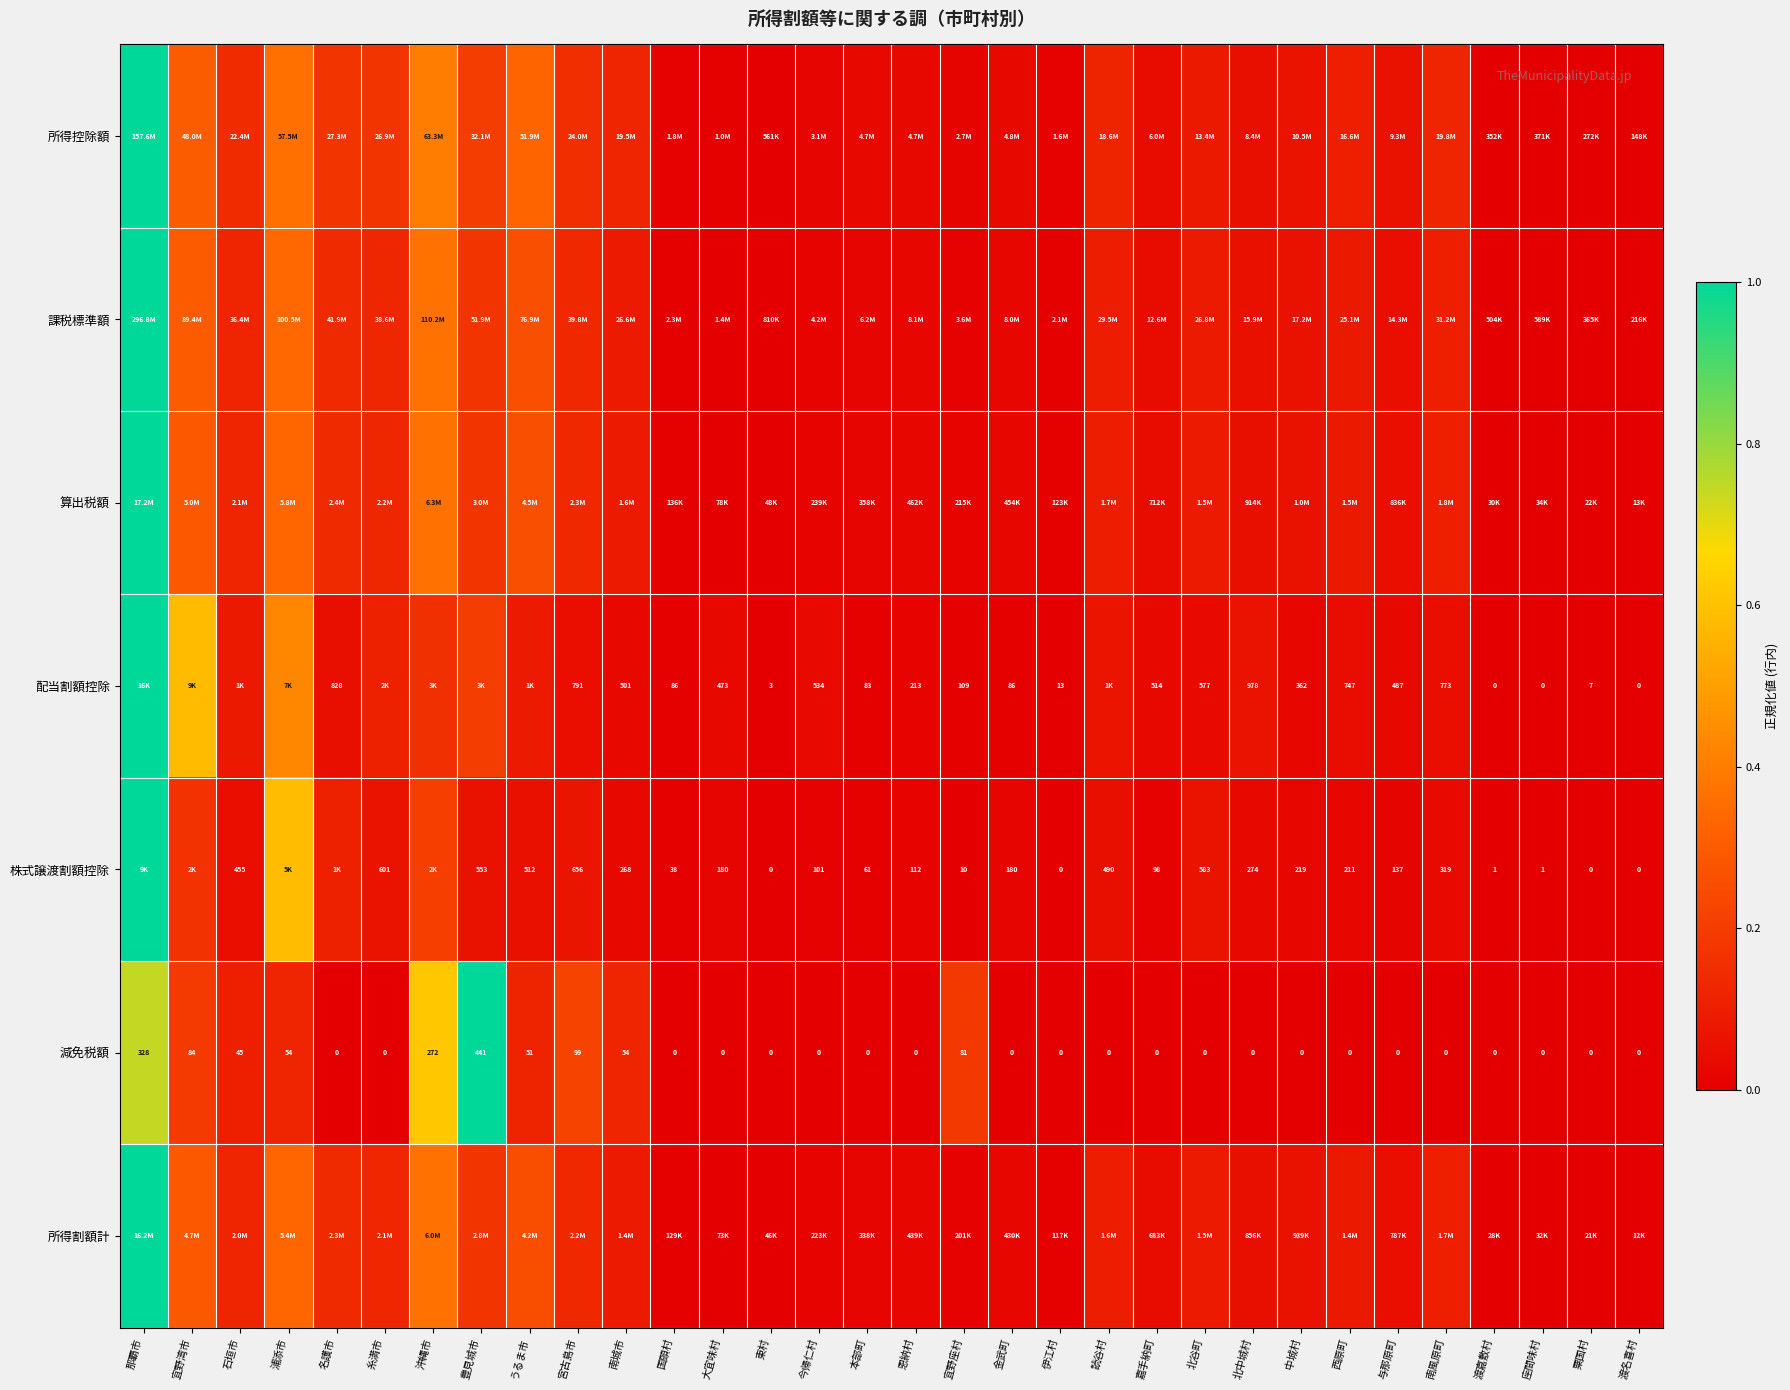

Between 渡名喜村 and 今帰仁村, which is larger?

今帰仁村